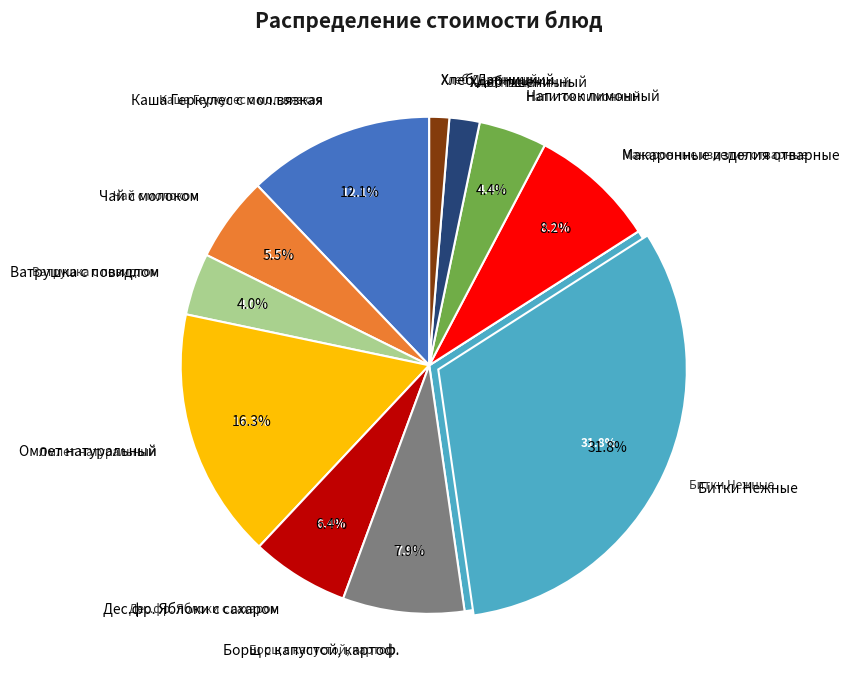

What percentage is the Дес.фр. Яблоки с сахаром slice, to the nearest percent?

6%